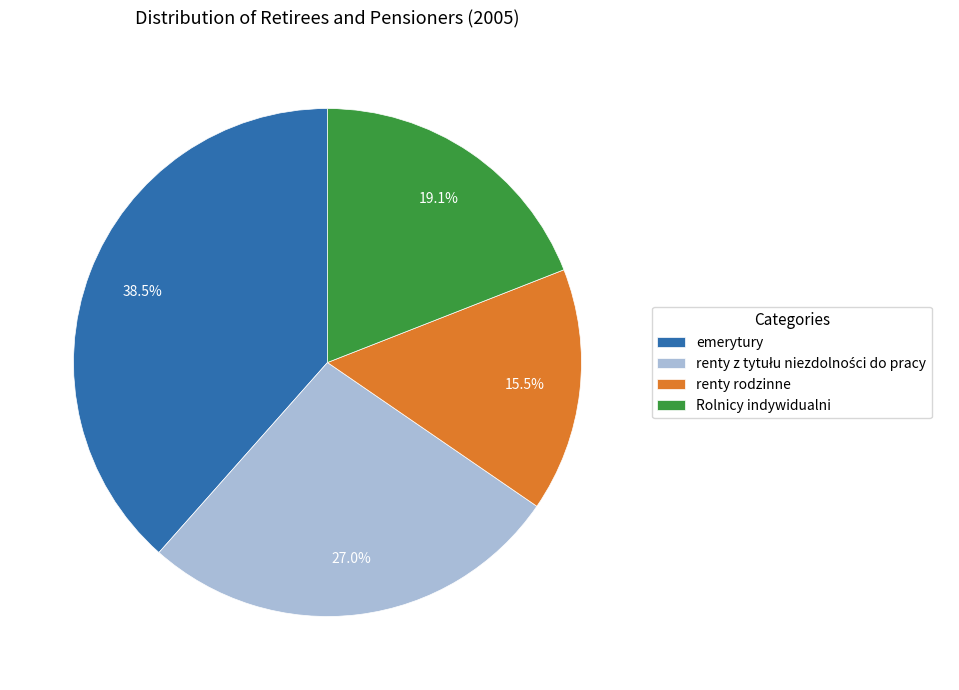

Which category has the biggest portion of the pie?

emerytury